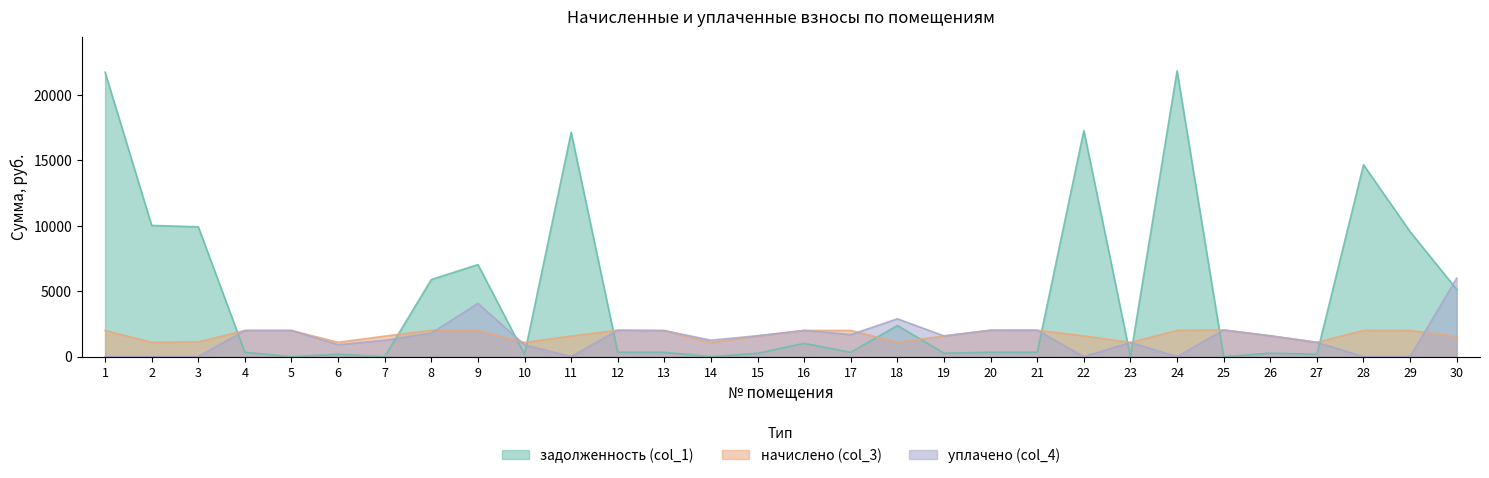

At which category does начислено (col_3) reach its first local peak?

8